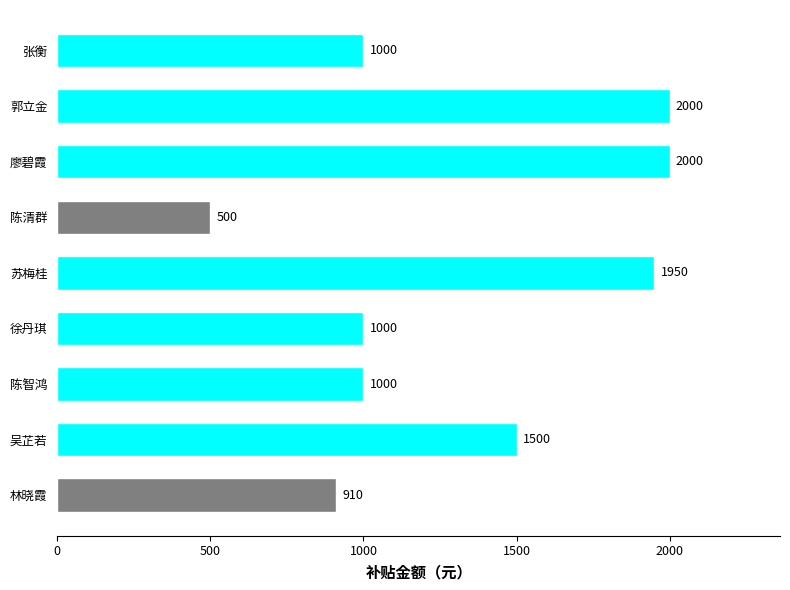

The value at 徐丹琪 is 1000. True or false?

True